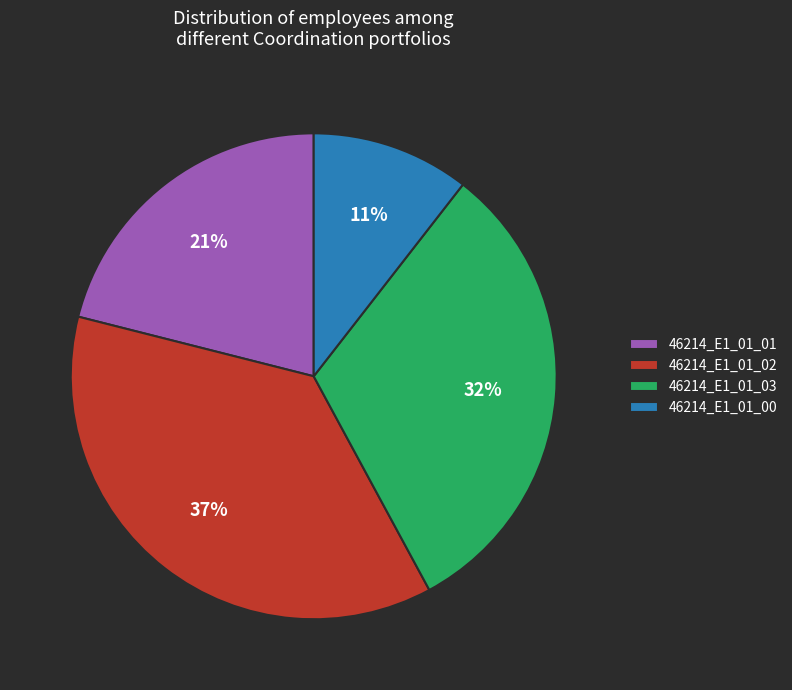

To the nearest percent, what is the average slice percentage?

25%